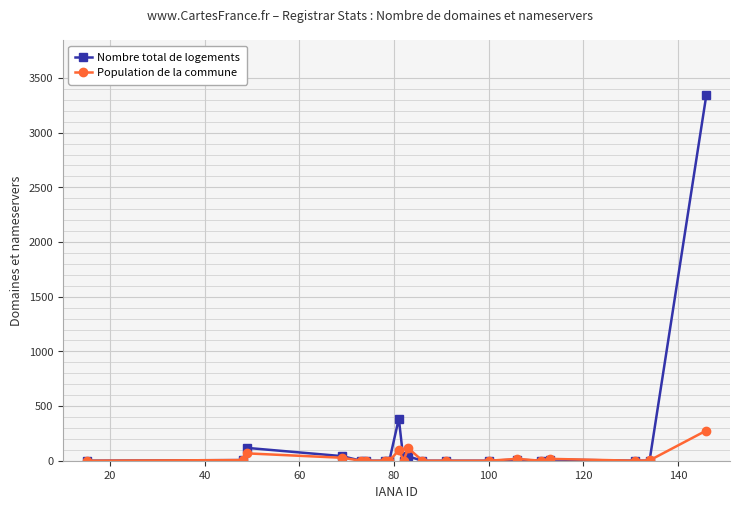

Is the value of Nombre total de logements at 12 greater than the value of Population de la commune at 13?

No